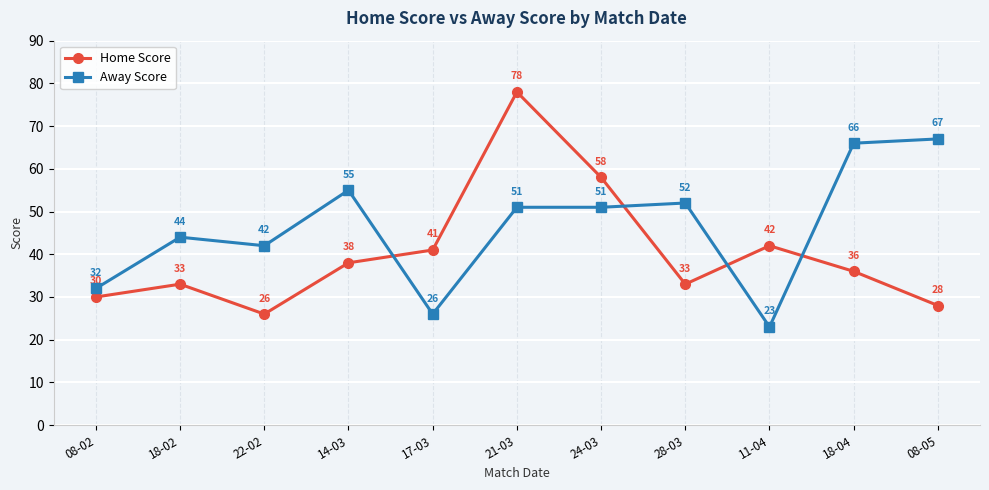

True or false: Away Score and Home Score cross at least once.

True